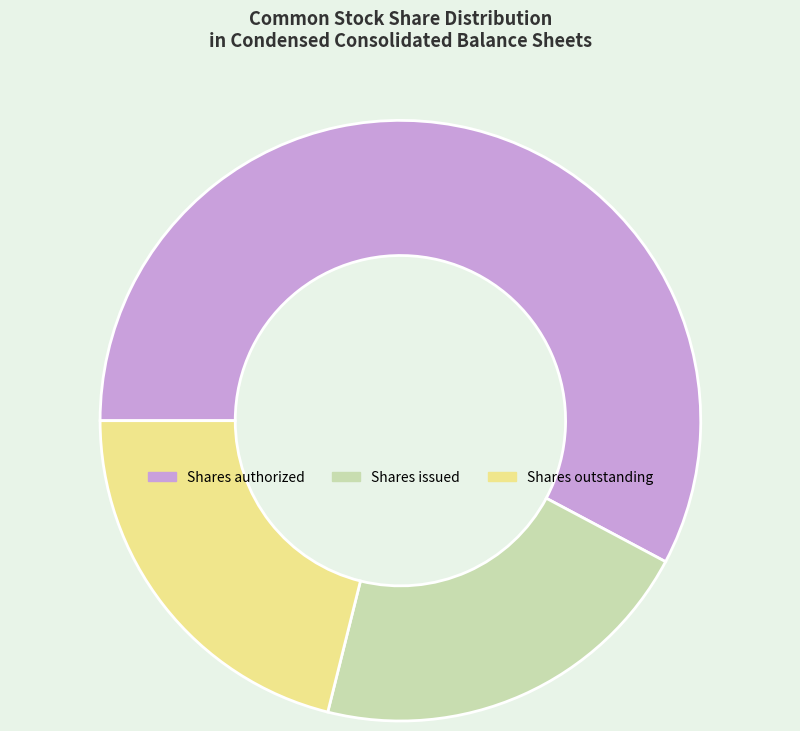

What is the largest slice in the pie chart?

Shares authorized